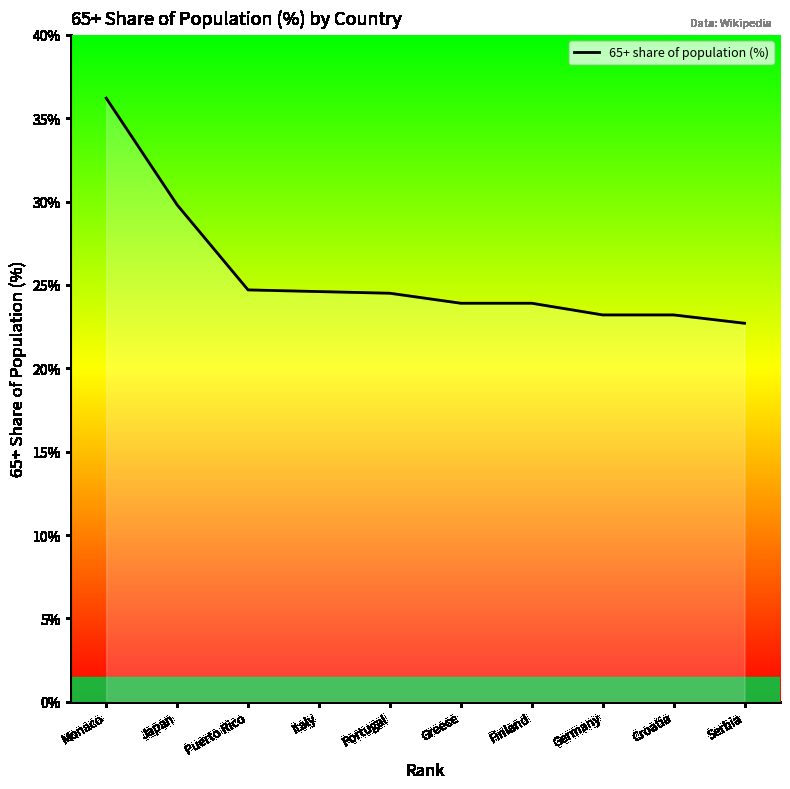

What is the smallest value displayed?

22.7